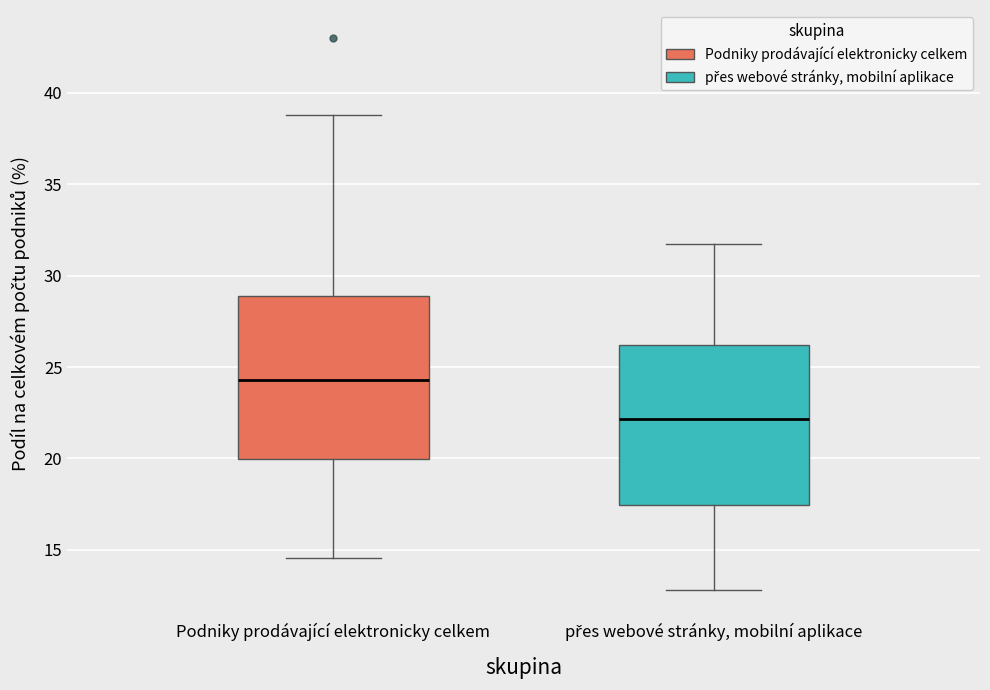

Which box has the highest median line?

Podniky prodávající elektronicky celkem